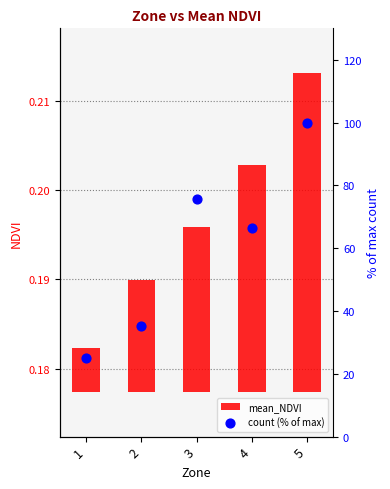

Which series has the widest spread of Y values?

count (% of max)